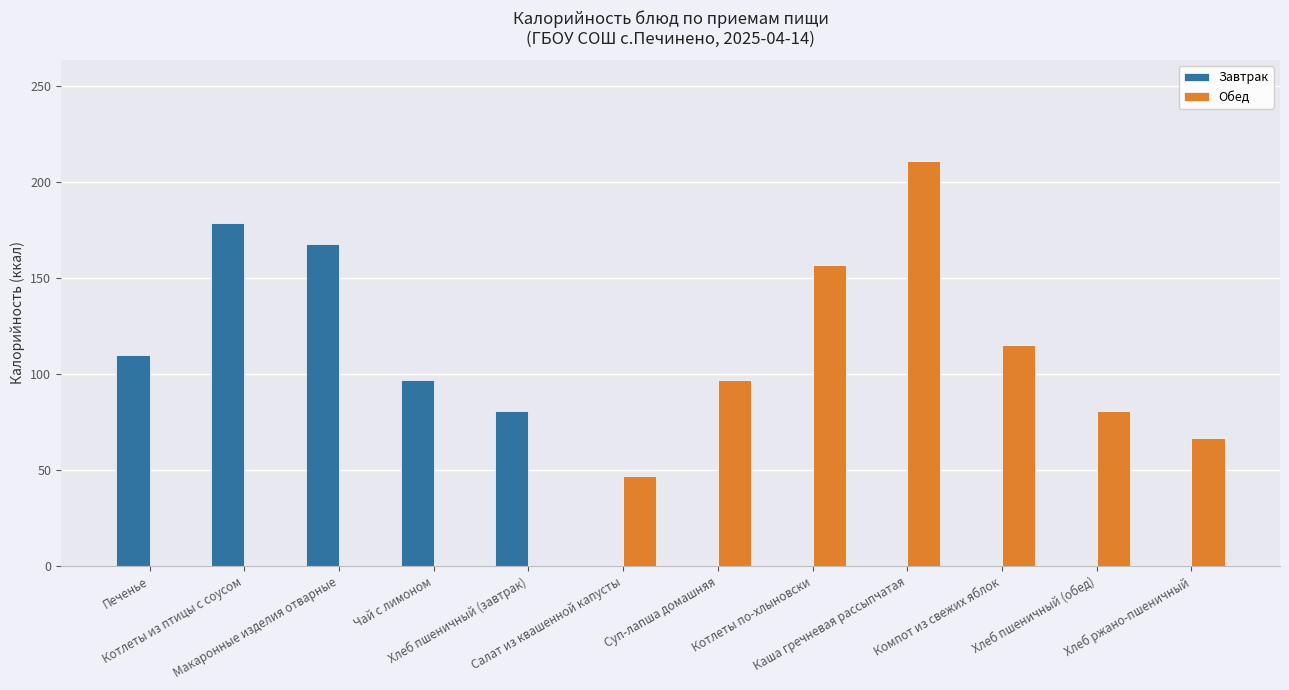

What is the sum of all Завтрак values?

635